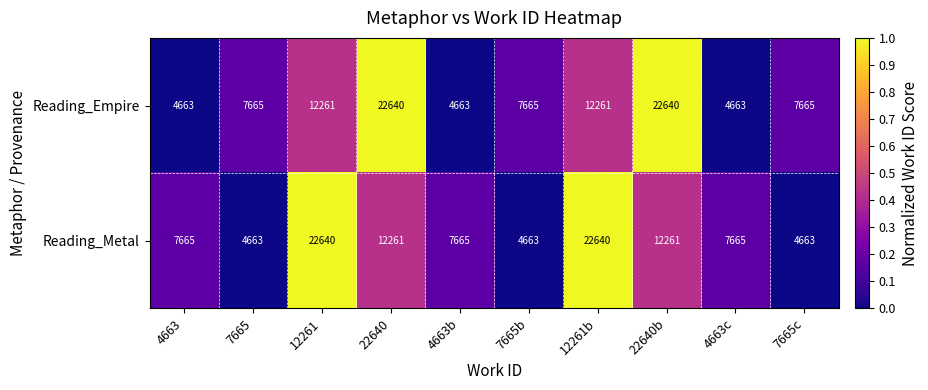

What is the spread (max minus min) of values at 12261?

10379